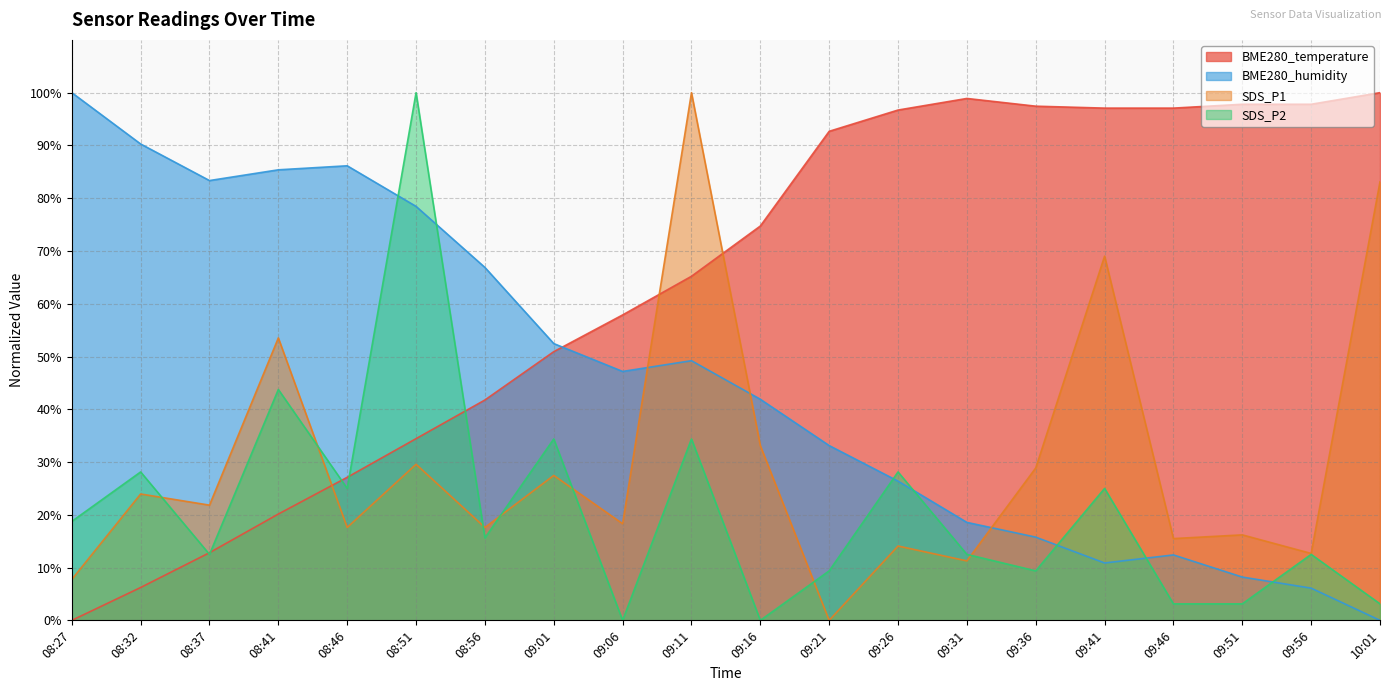

What is the maximum value shown in the chart?

100.0